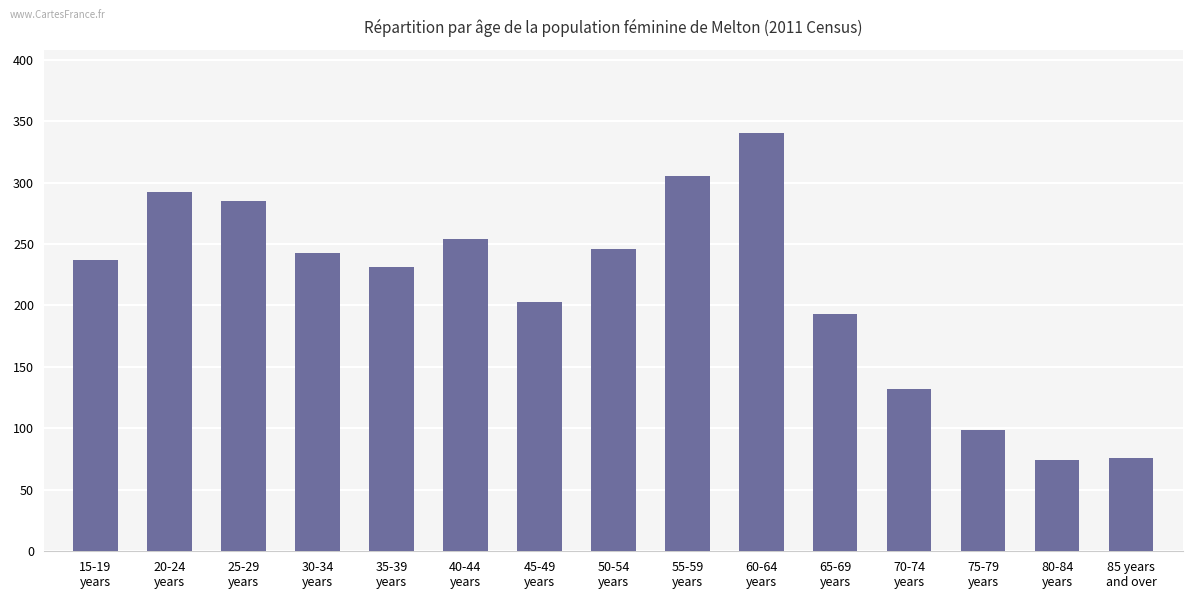

What is the value of the 2nd bar from the left?

292